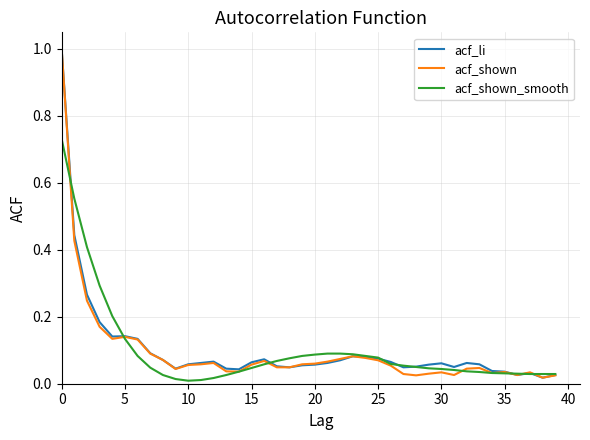

What is the highest value of the acf_li series?

1.0